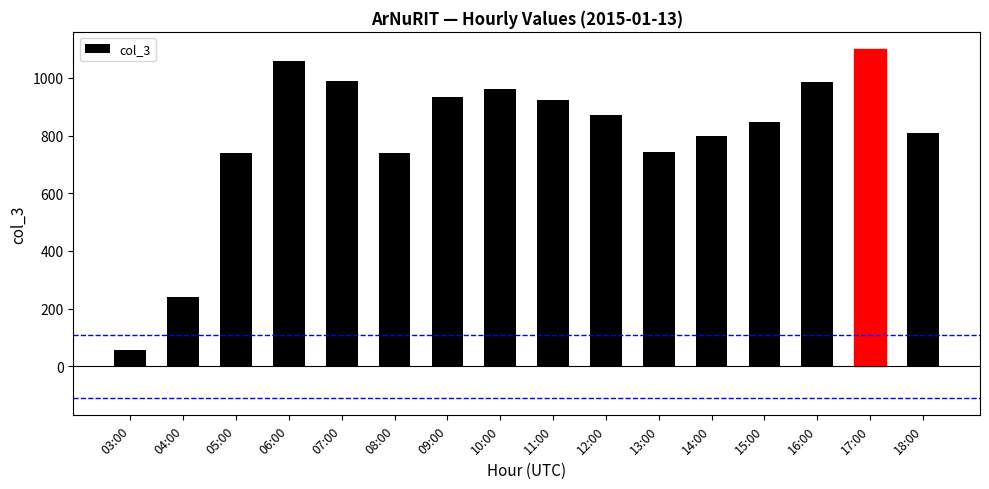

What is the label of the 6th bar from the left?

08:00